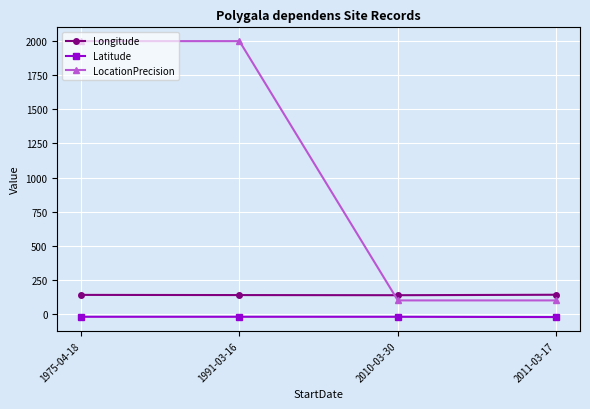

What is the sum of the Longitude values at 1991-03-16 and 2011-03-17?

280.7